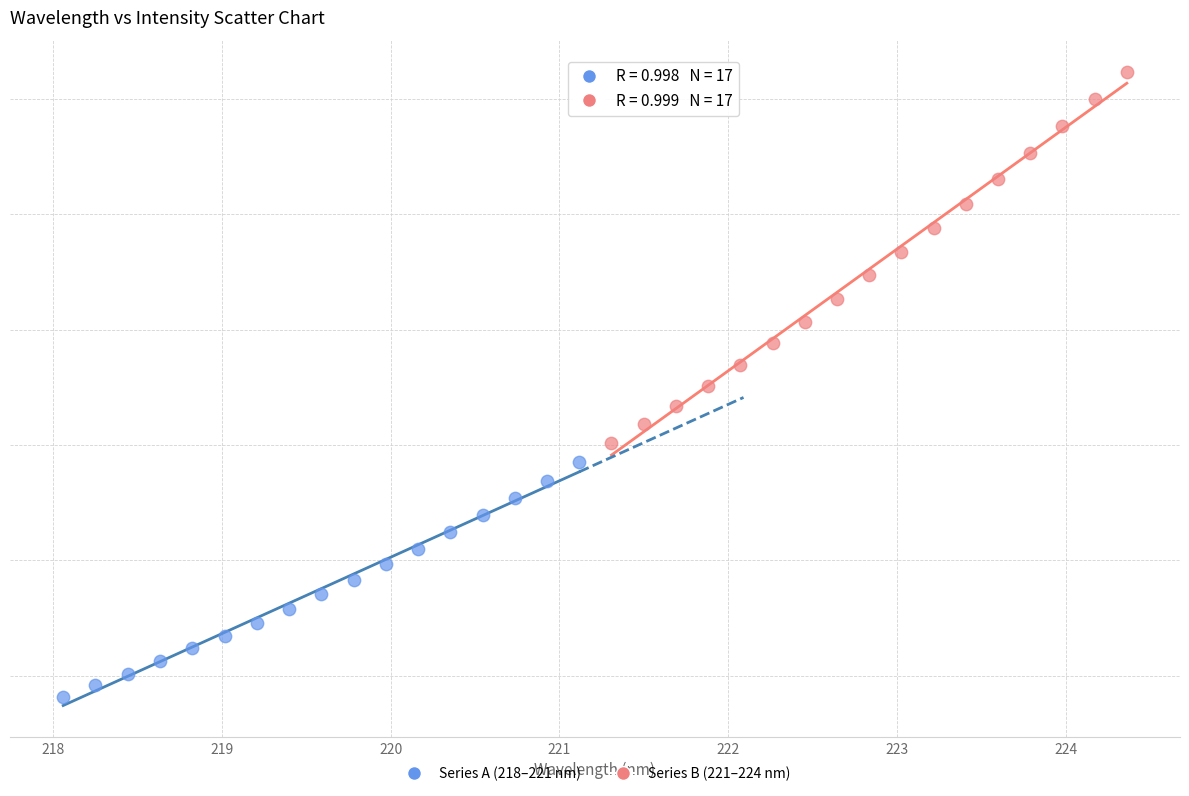

Which series contains the highest Y value?

Series B (221–224 nm)